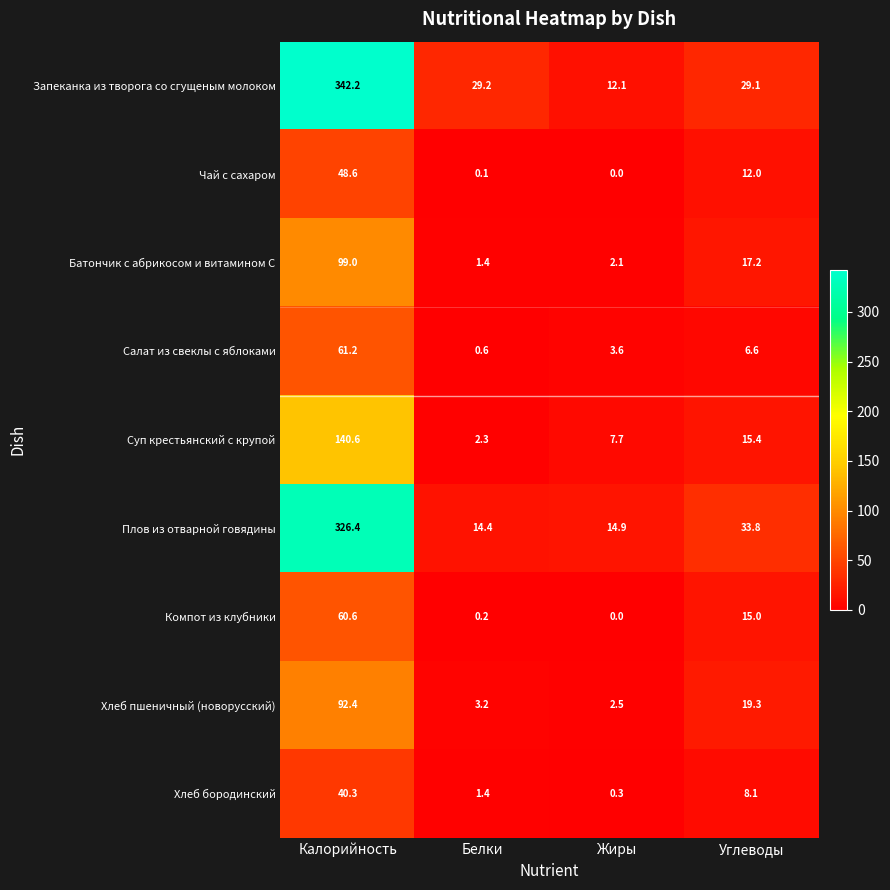

How many series are shown in this chart?

9